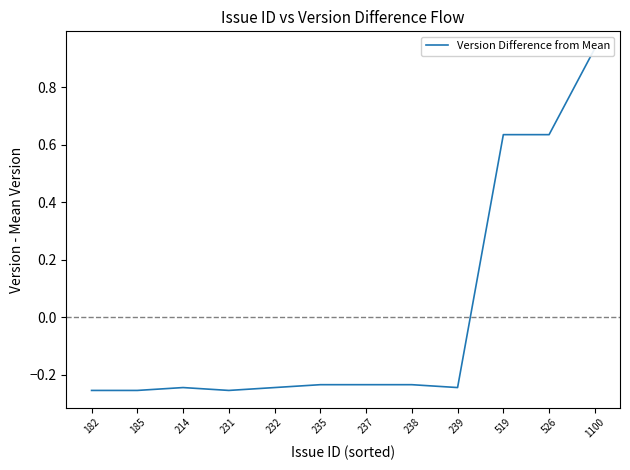

How many lines are shown in the chart?

1